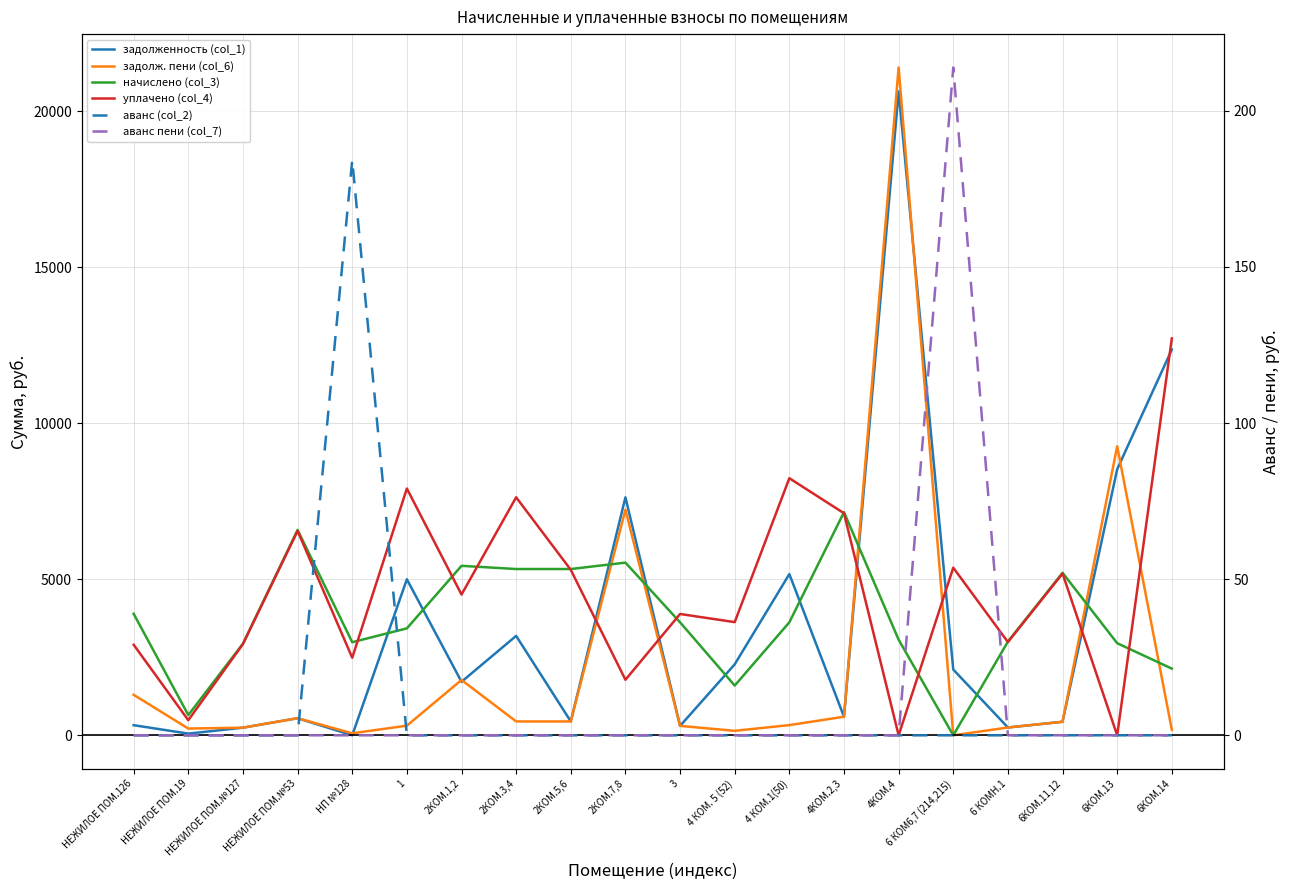

Rank the series at 6КОМ.13 from highest to lowest value.

задолж. пени (col_6), задолженность (col_1), начислено (col_3), уплачено (col_4), аванс (col_2), аванс пени (col_7)